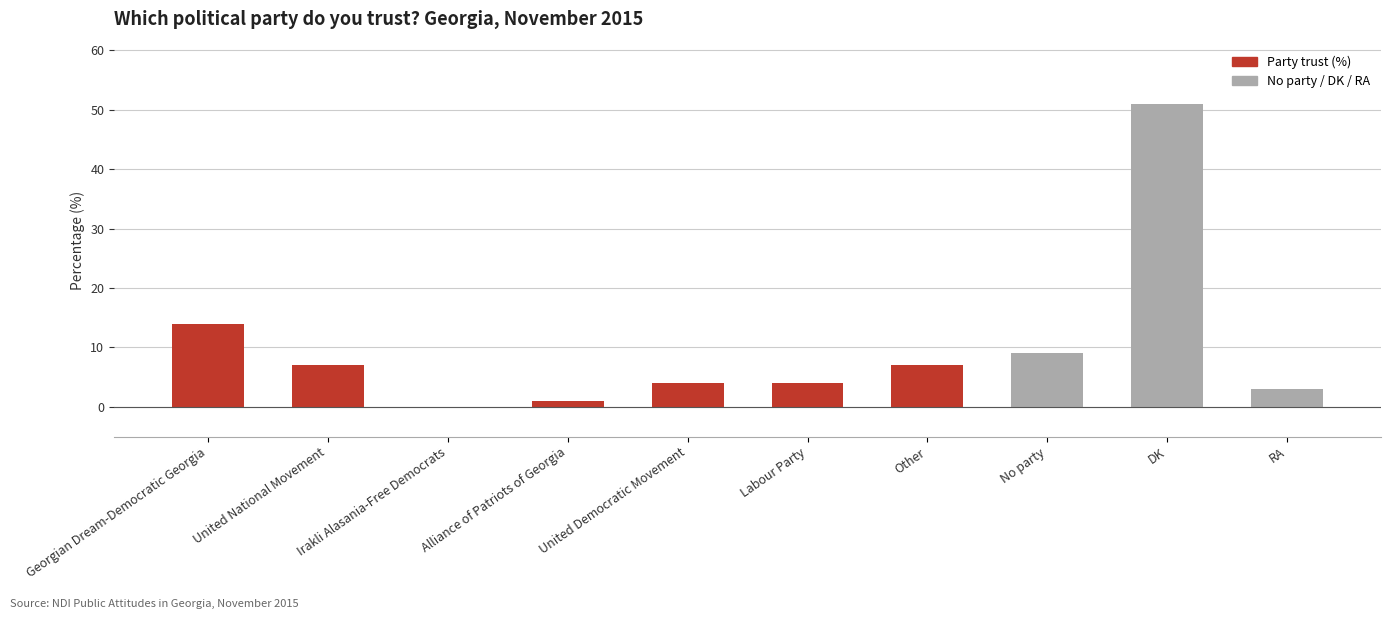

Reading left to right, extract all data points from this chart.

14	7	0	1	4	4	7	9	51	3